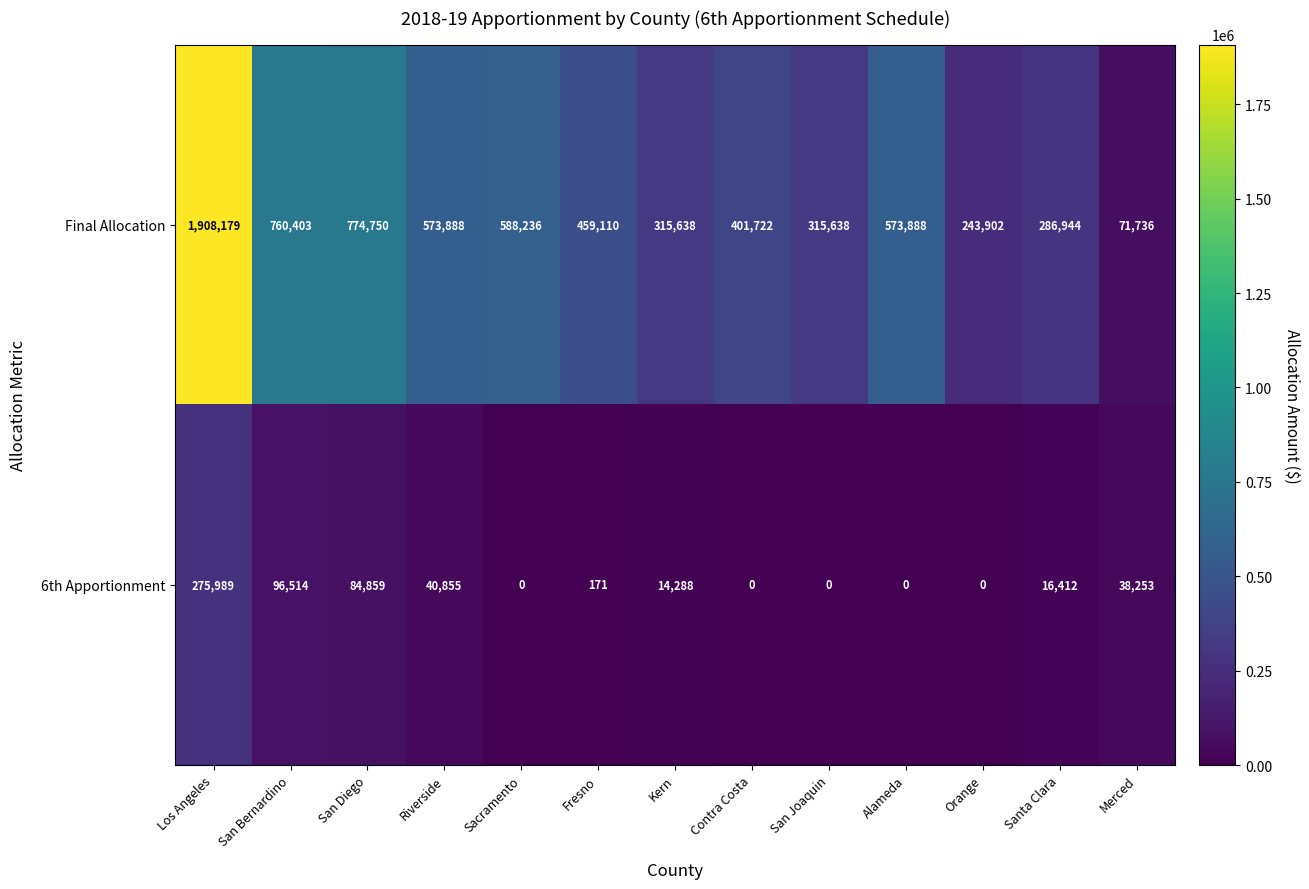

What value does the Final Allocation series have at San Bernardino, to the nearest 100?

760400